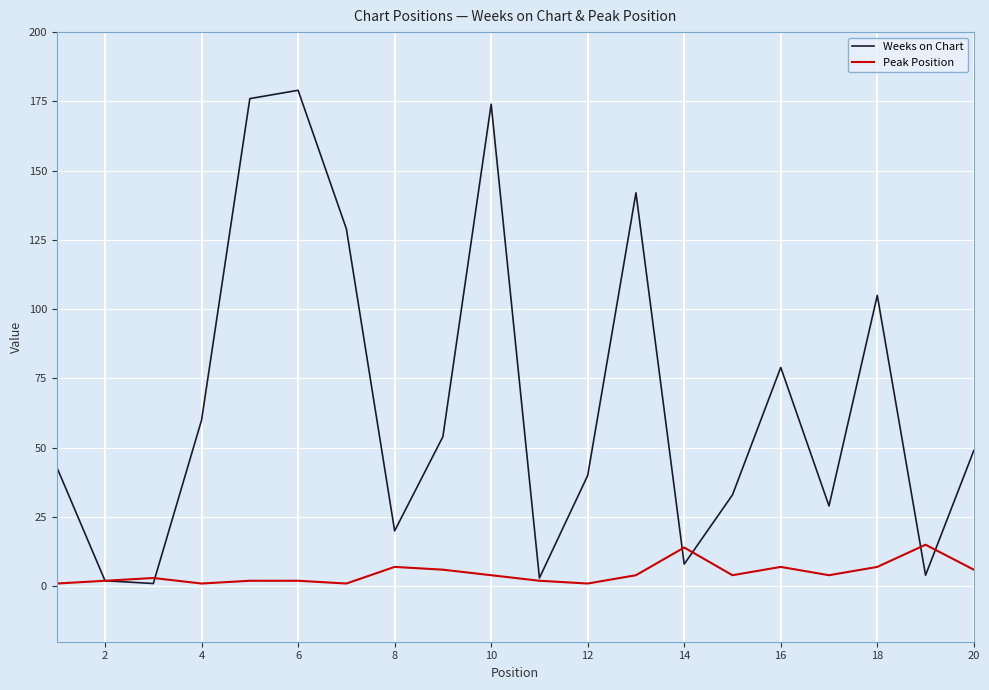

Rank the series by their average value, from lowest to highest.

Peak Position, Weeks on Chart